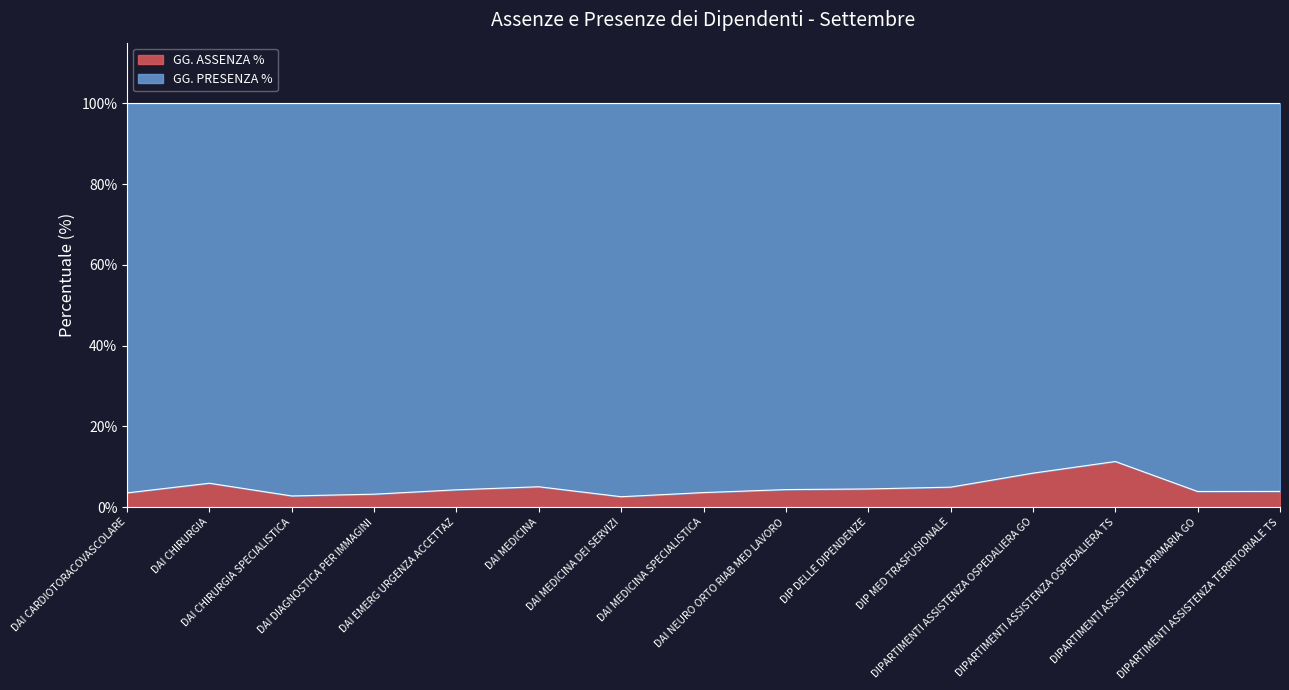

Does the chart have visible grid lines?

No